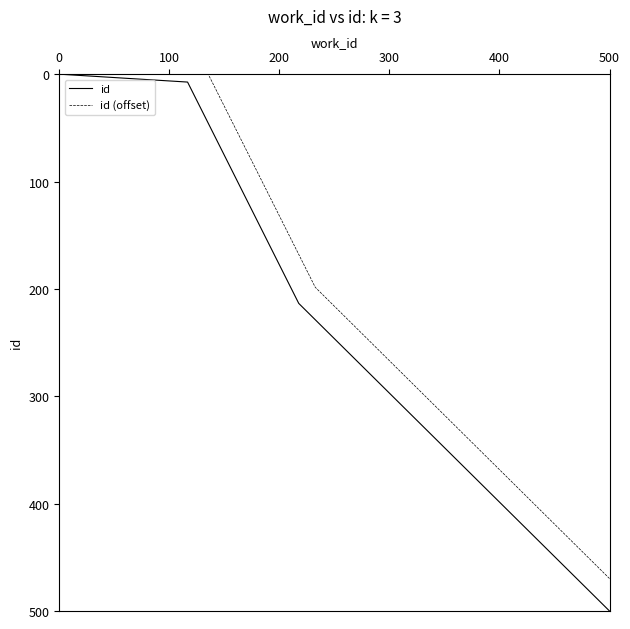

What are all the series names shown in the legend?

id, id (offset)